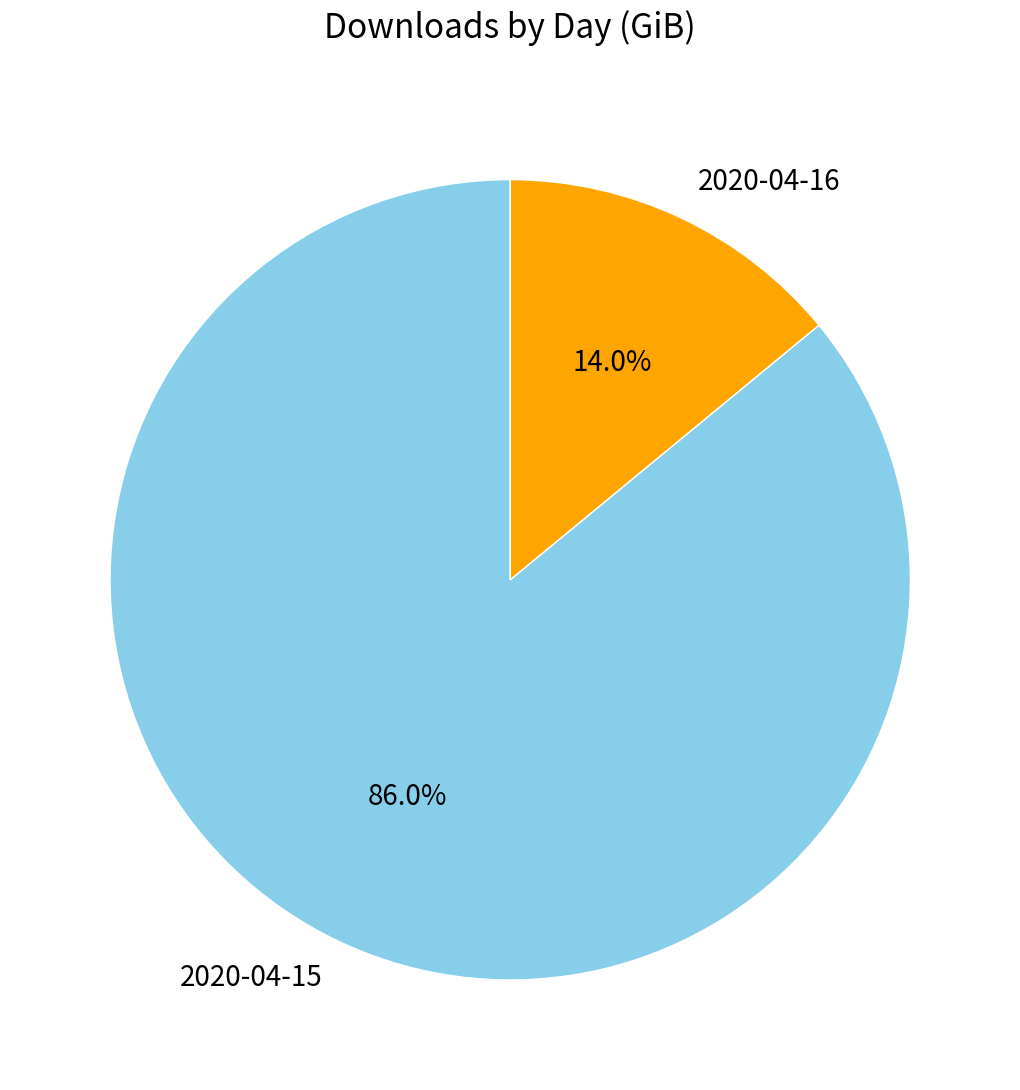

Is there any slice that represents more than half of the pie?

Yes